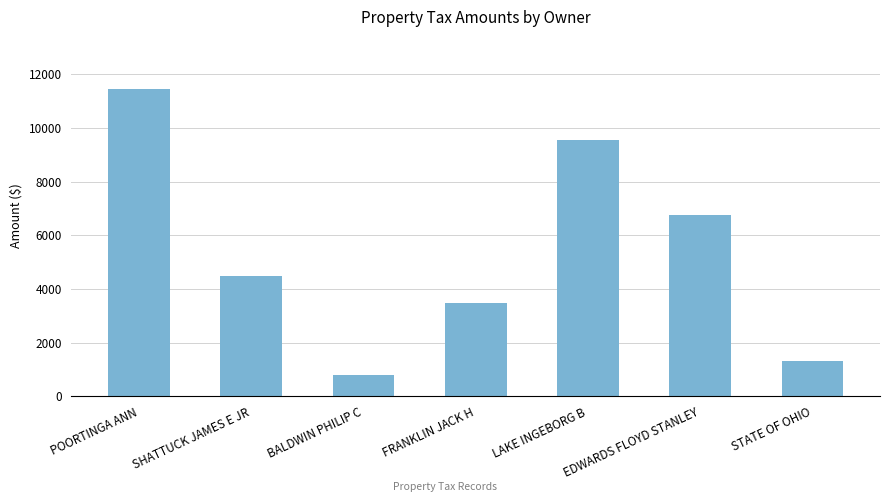

Which label corresponds to the smallest value in the chart?

BALDWIN PHILIP C